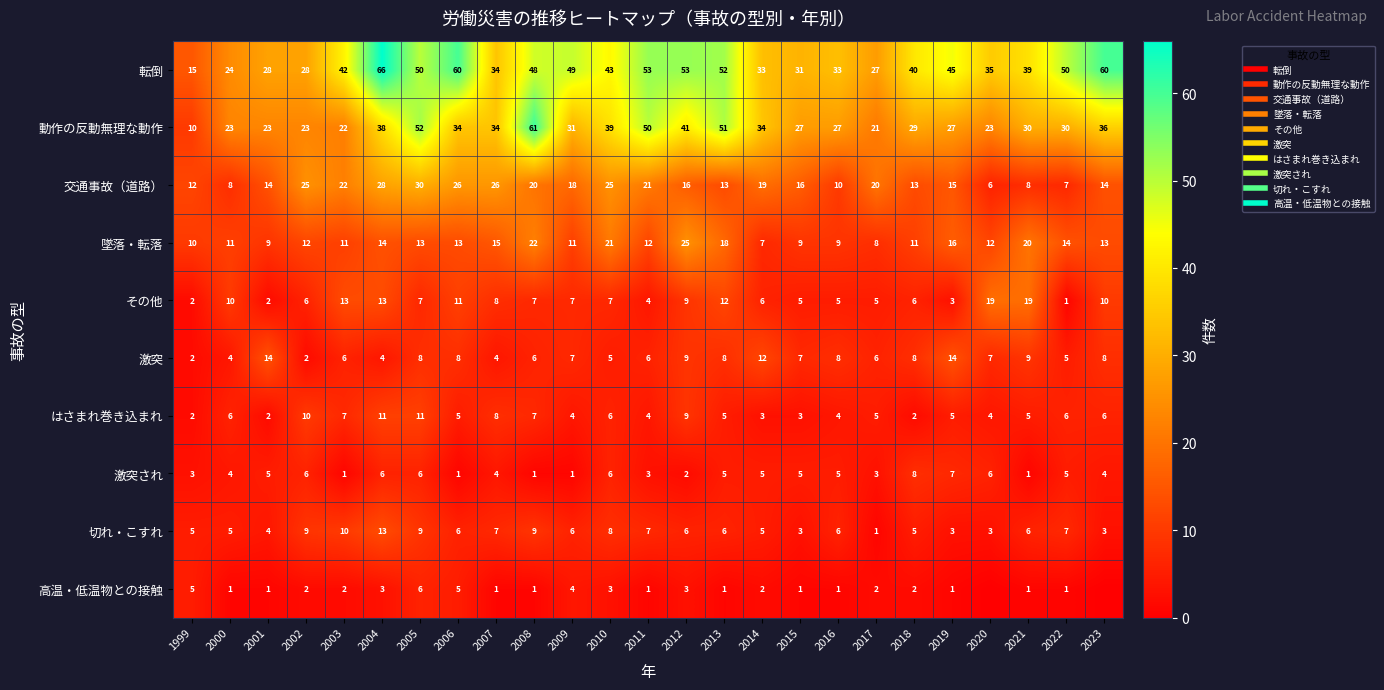

What is the lowest value of the 転倒 series?

15